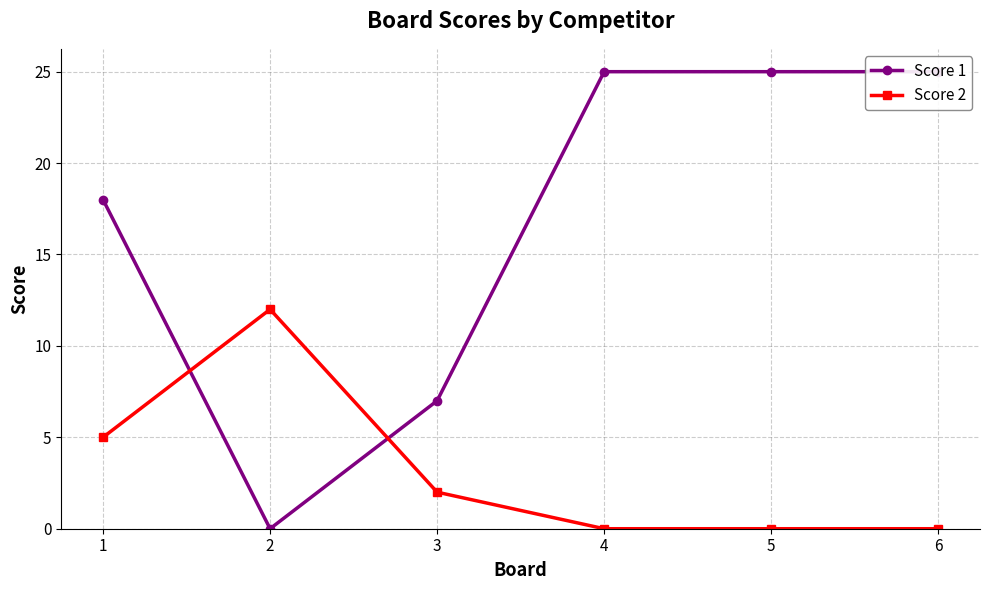

Where is Score 1 nearest to the value 12?

3